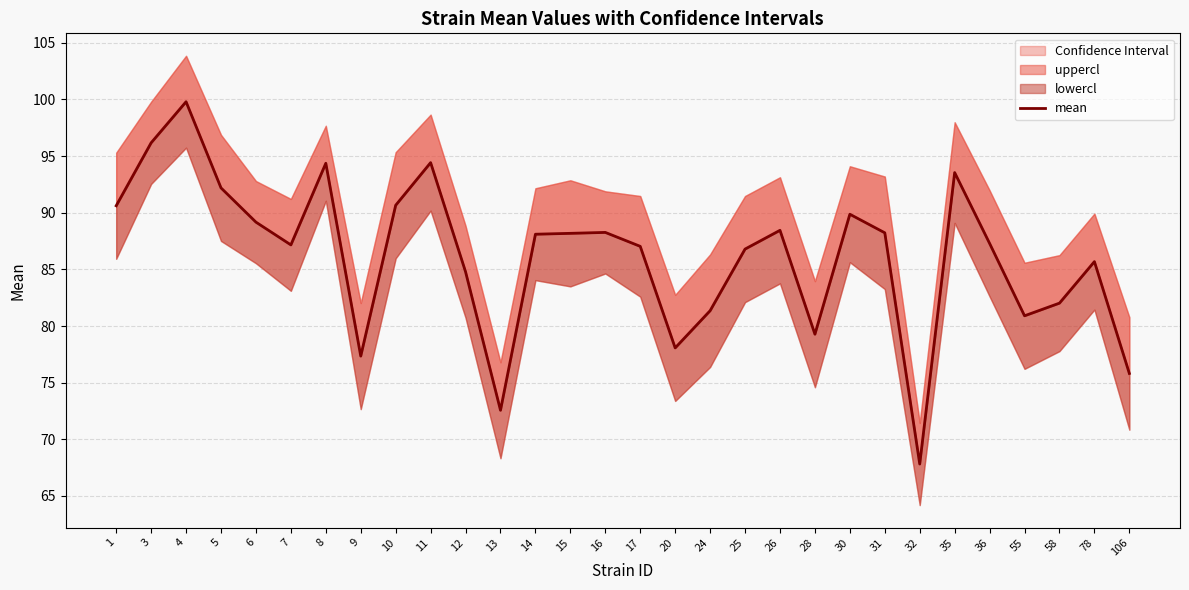

What is the greatest value displayed?

99.8